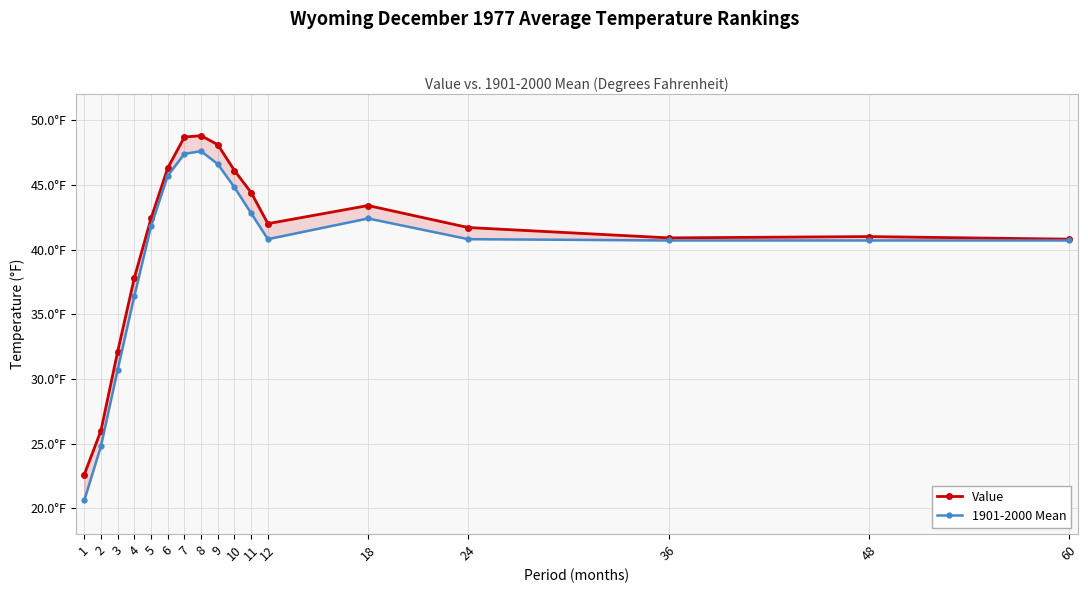

At how many categories does at least one series exceed 36?

14